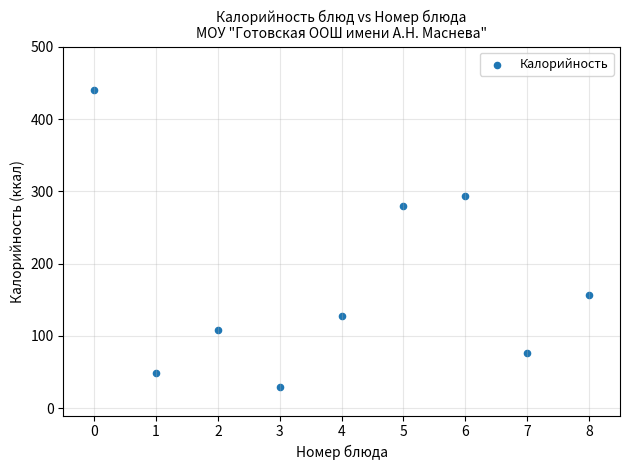

What Y value in the scatter plot is closest to 234?

279.6